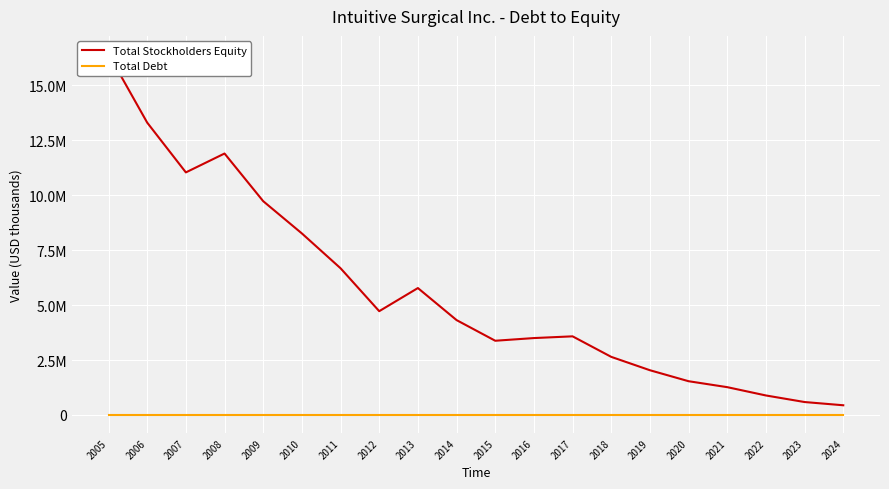

How many lines are shown in the chart?

2